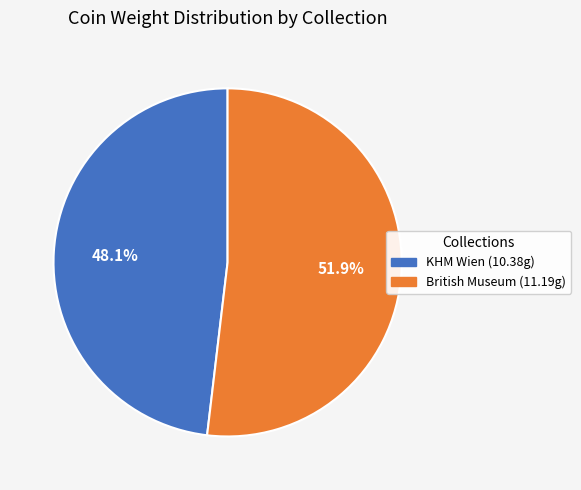

How many slices are in this pie chart?

2